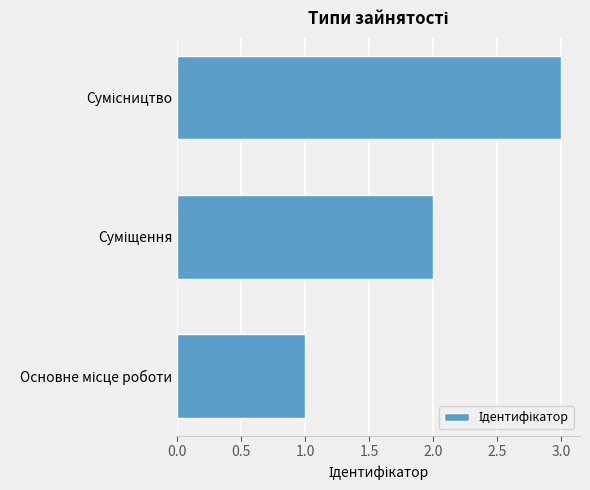

Are the bars grouped side by side (vs. stacked)?

No